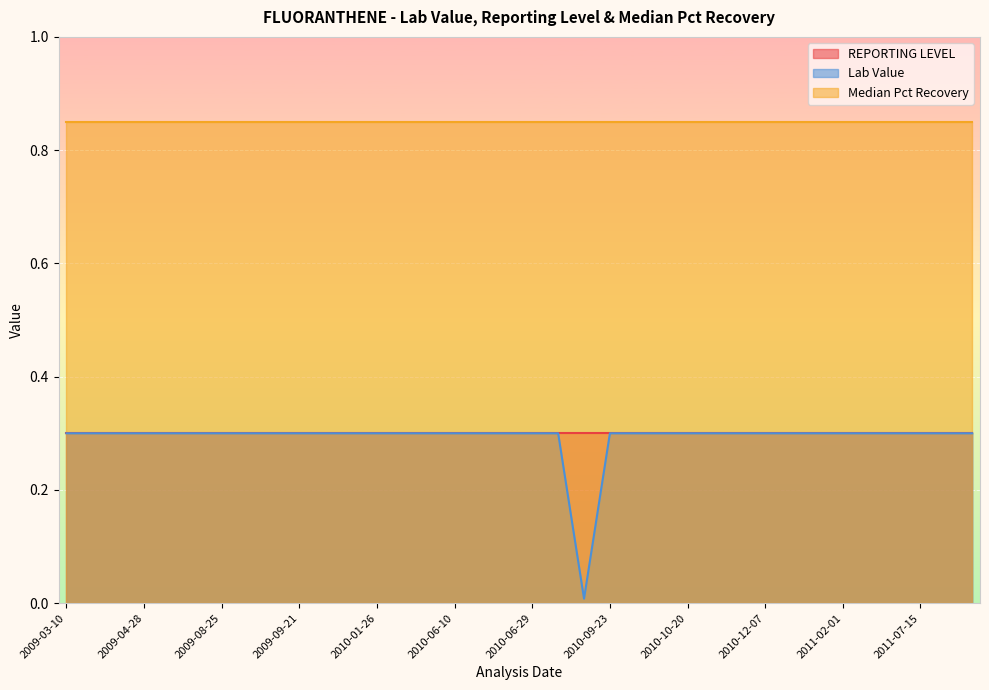

At which category does the chart reach its peak across all series?

2009-03-10